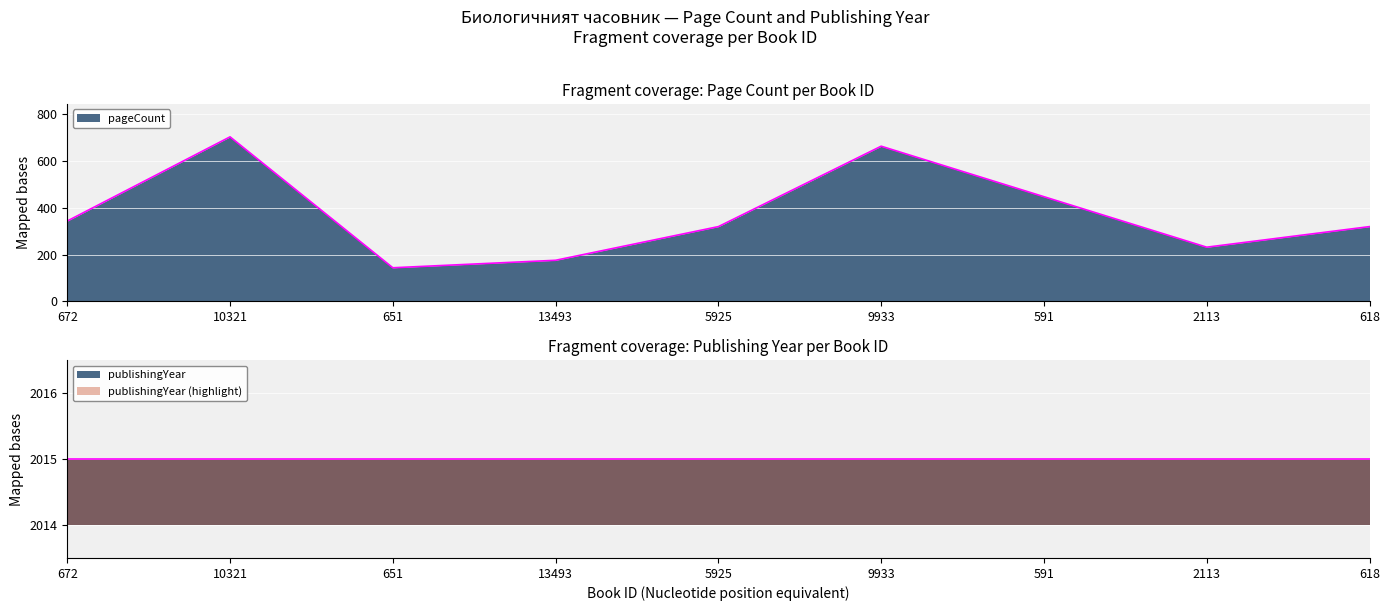

Which has a higher value, 5925 or 10321?

10321